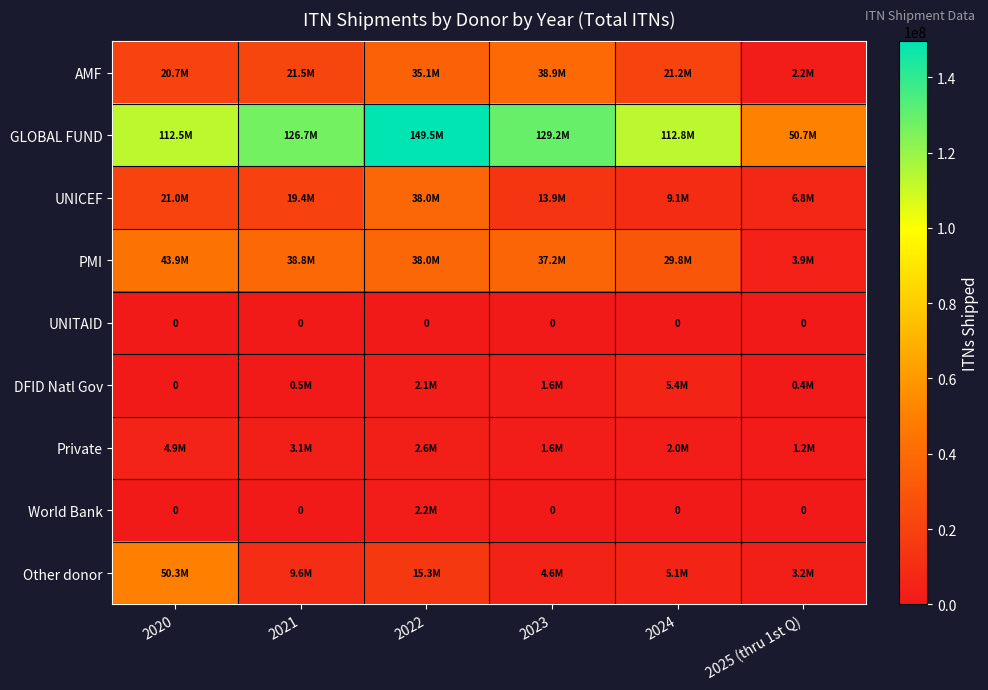

List the series in order of their peak value, highest first.

GLOBAL FUND, Other donor, PMI, AMF, UNICEF, DFID Natl Gov, Private, World Bank, UNITAID